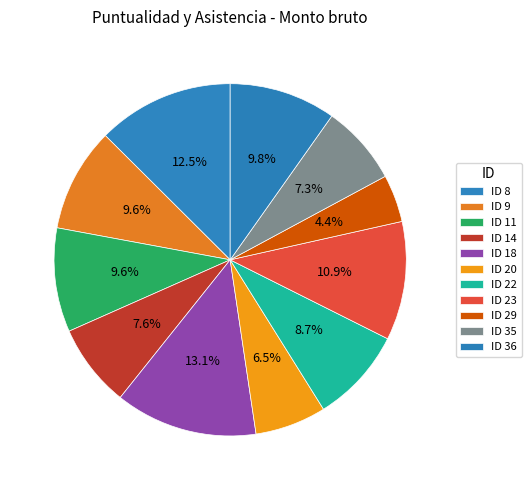

Count the number of slices in the pie.

11